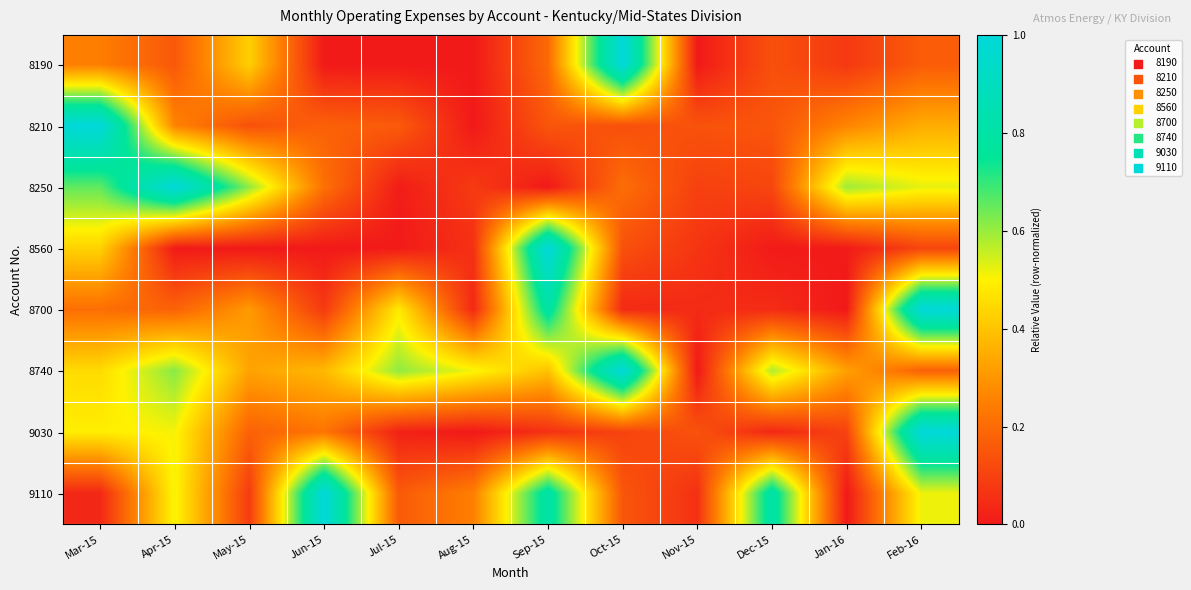

What is the spread (max minus min) of values at Apr-15?

1.0